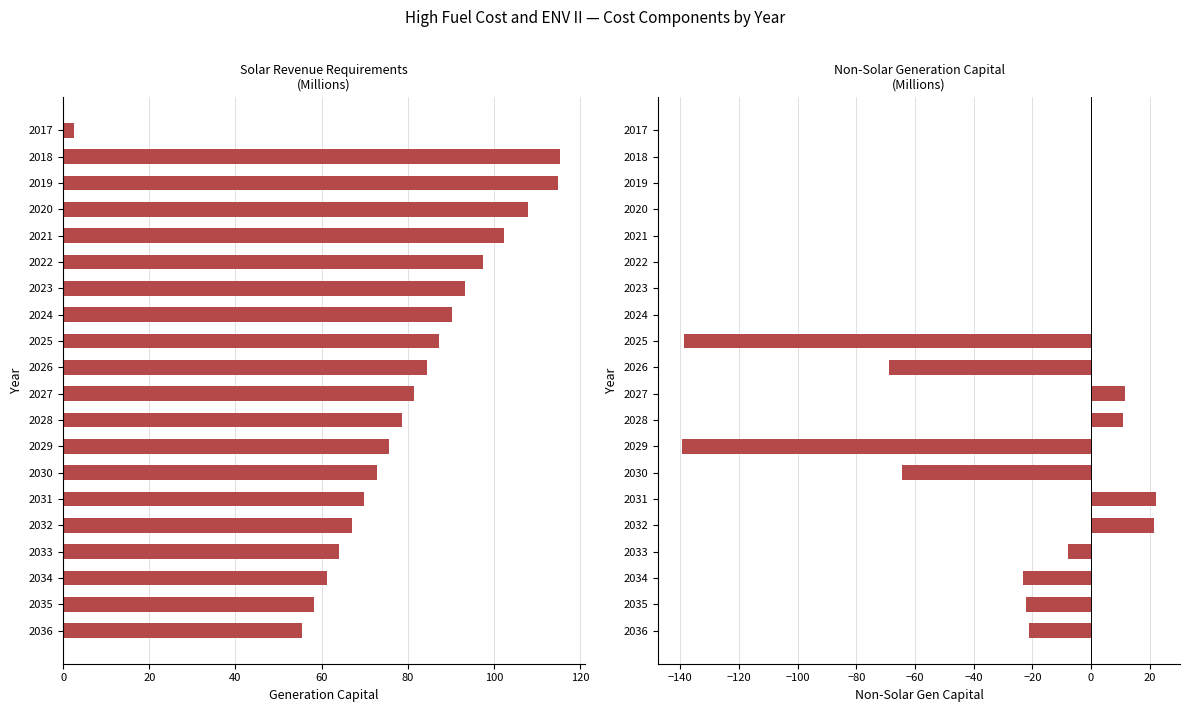

What is the average value of the Non-Solar Gen Capital series?

-21.0